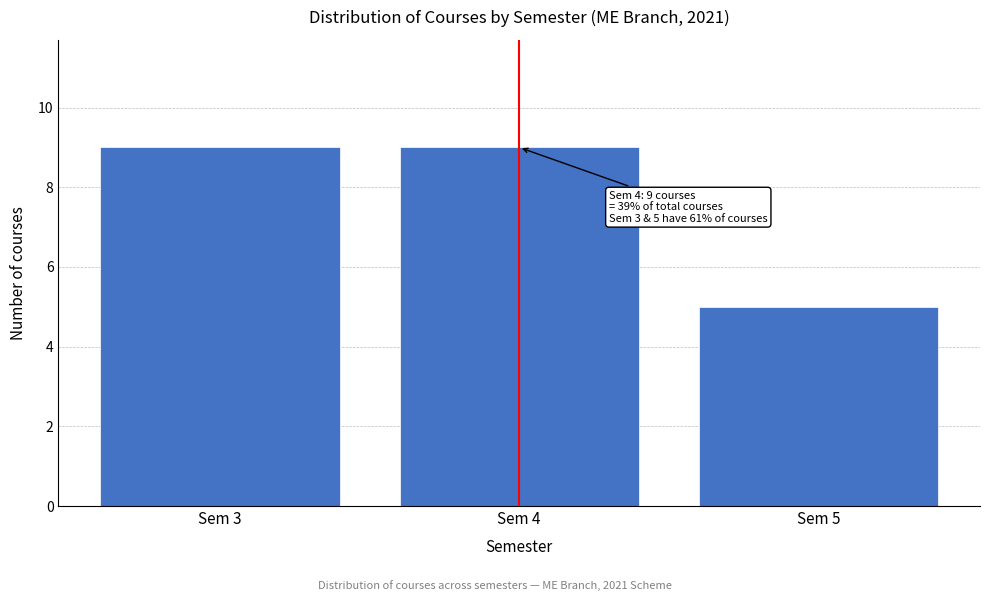

Reading left to right, list all the values displayed in this chart.

9	9	5